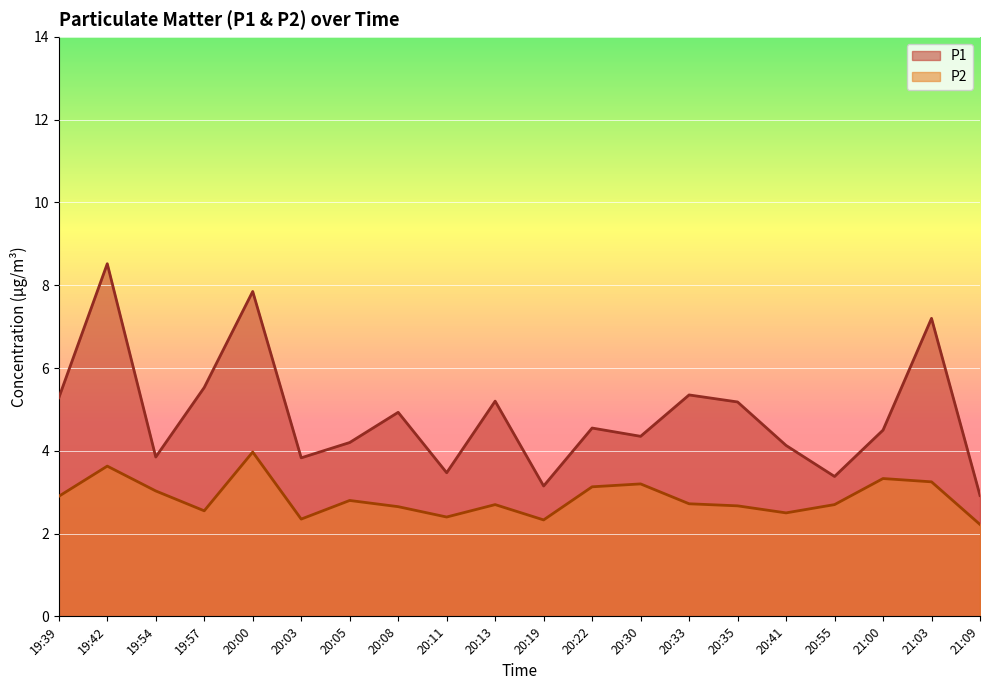

What is the minimum value shown in the chart?

2.2